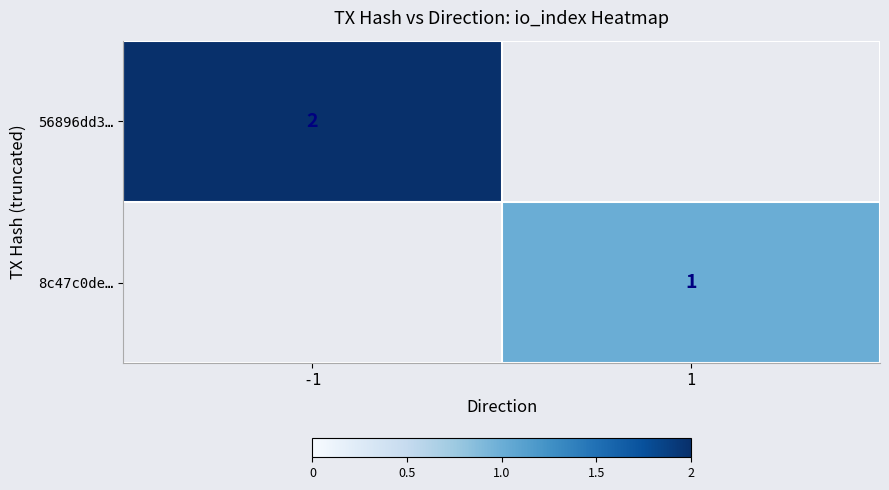

True or false: 8c47c0de… has a value of 0 at 1.

False